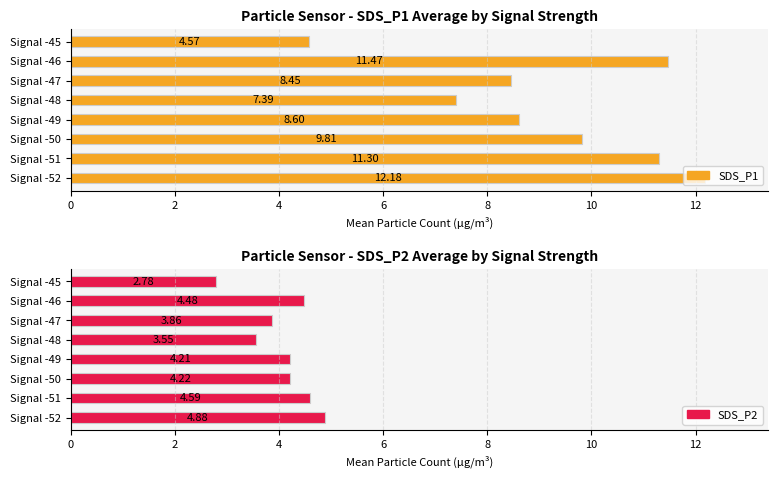

How many data points in SDS_P1 are less than 9?

4